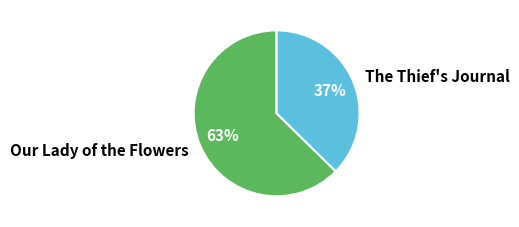

Does The Thief's Journal represent more than half of the total?

No